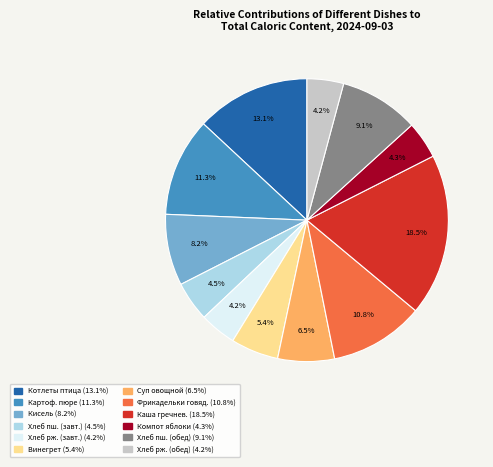

Does any single category account for the majority?

No